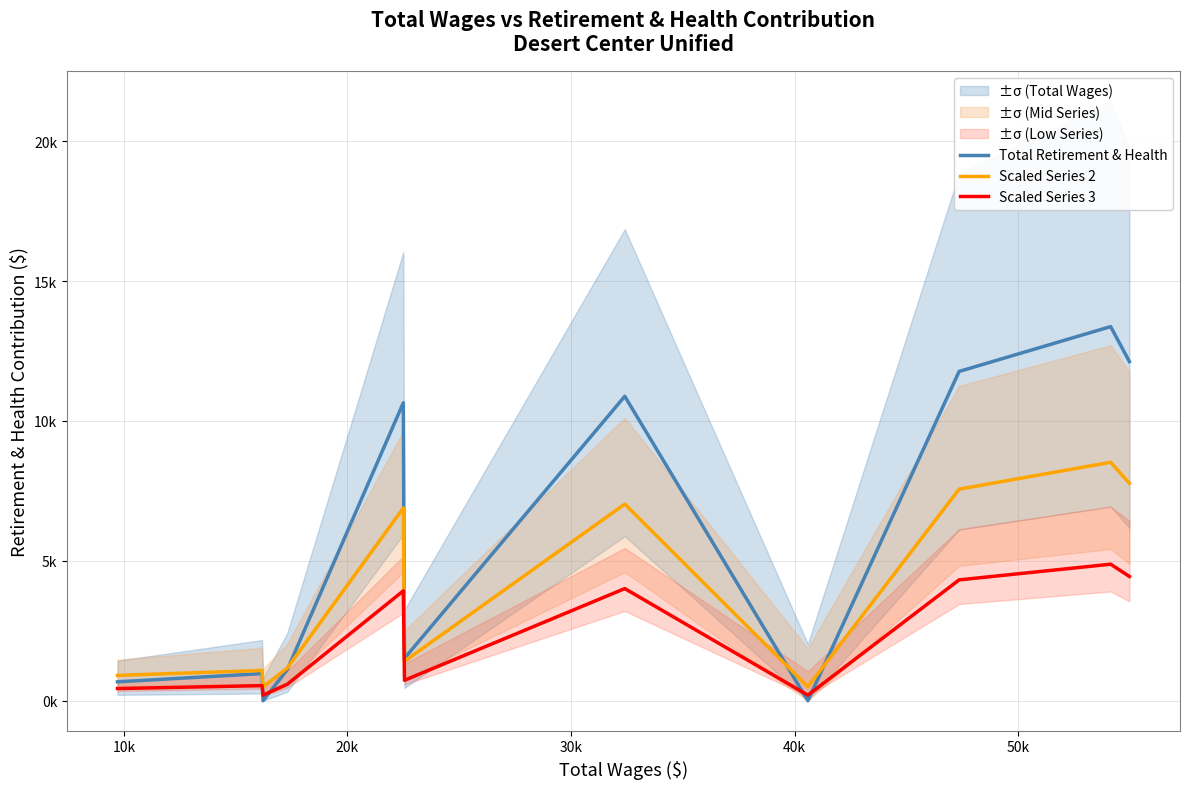

Does the chart have visible grid lines?

Yes